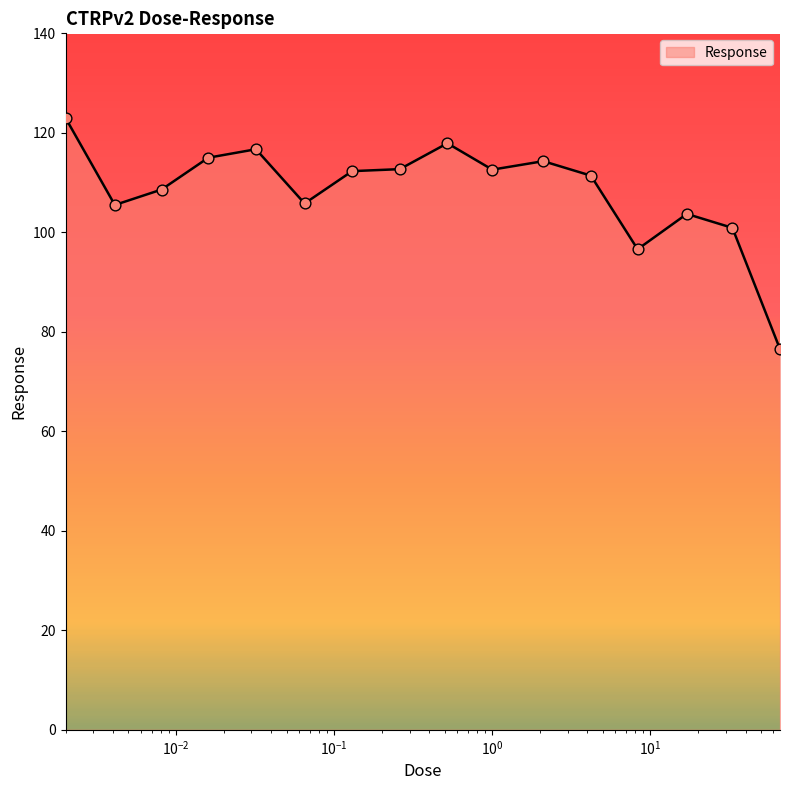

What is the smallest value displayed?

76.5